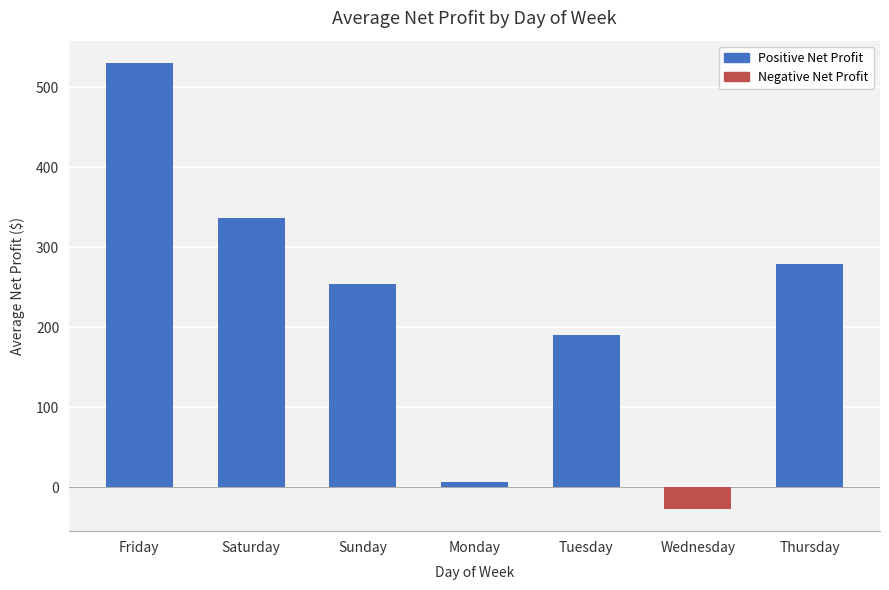

Which has a higher value, Wednesday or Saturday?

Saturday